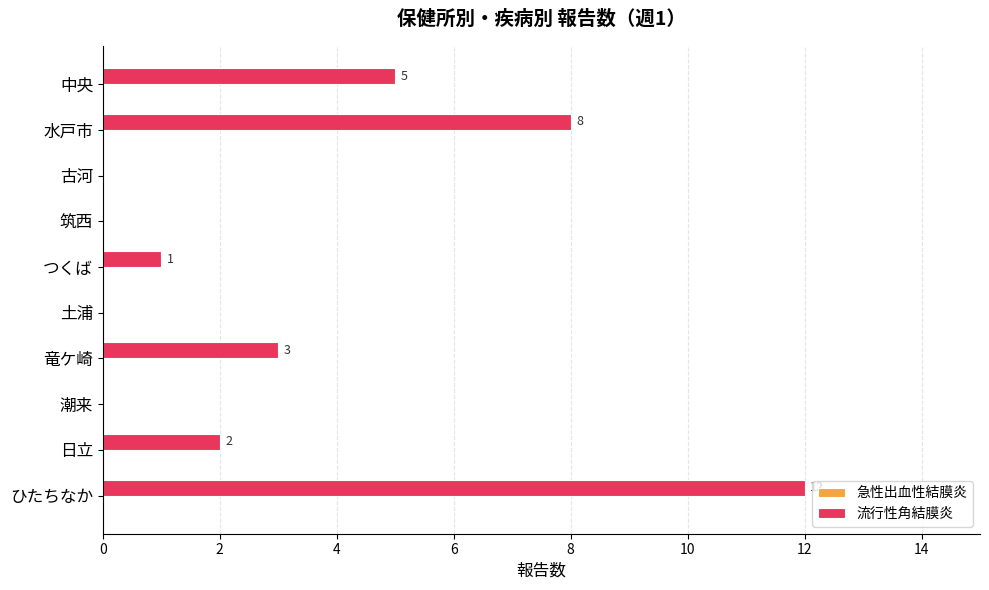

What is the change in value from ひたちなか to 筑西?

-12